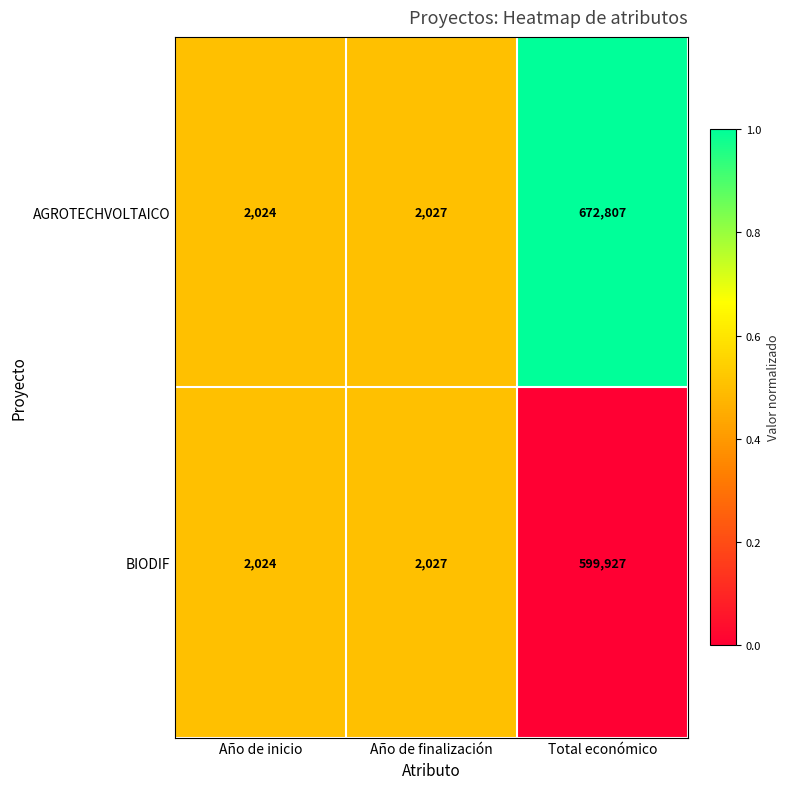

At which category does the chart reach its minimum across all series?

Año de inicio